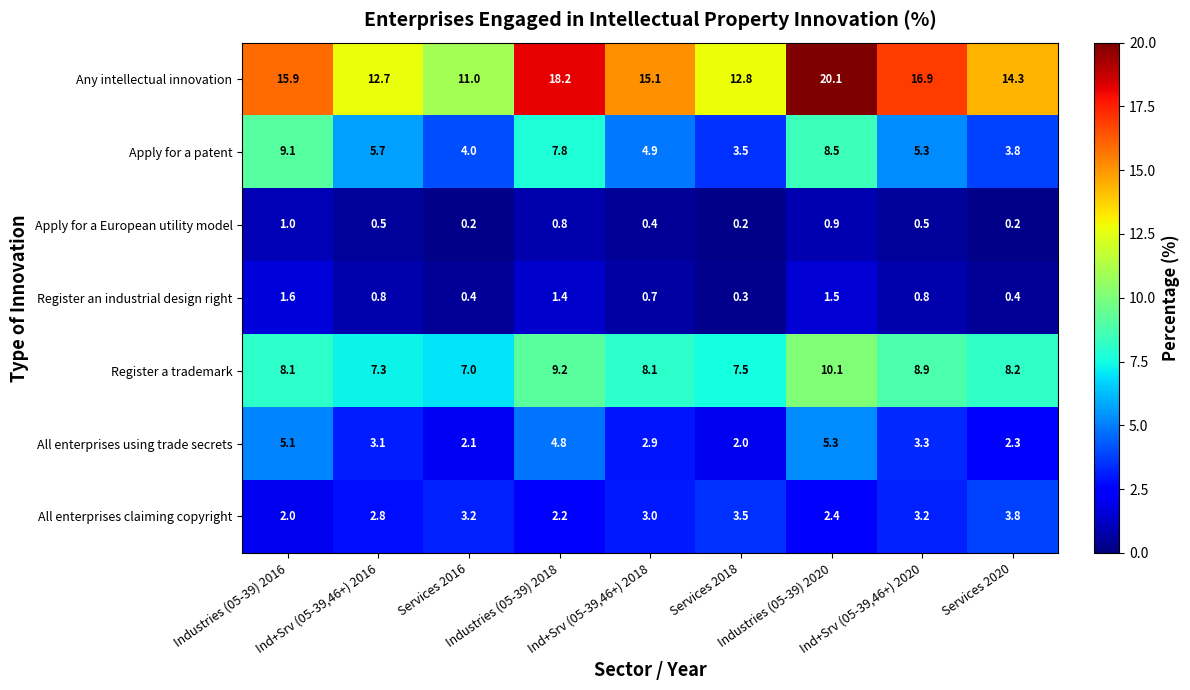

Which series has the largest total across all categories?

Any intellectual innovation